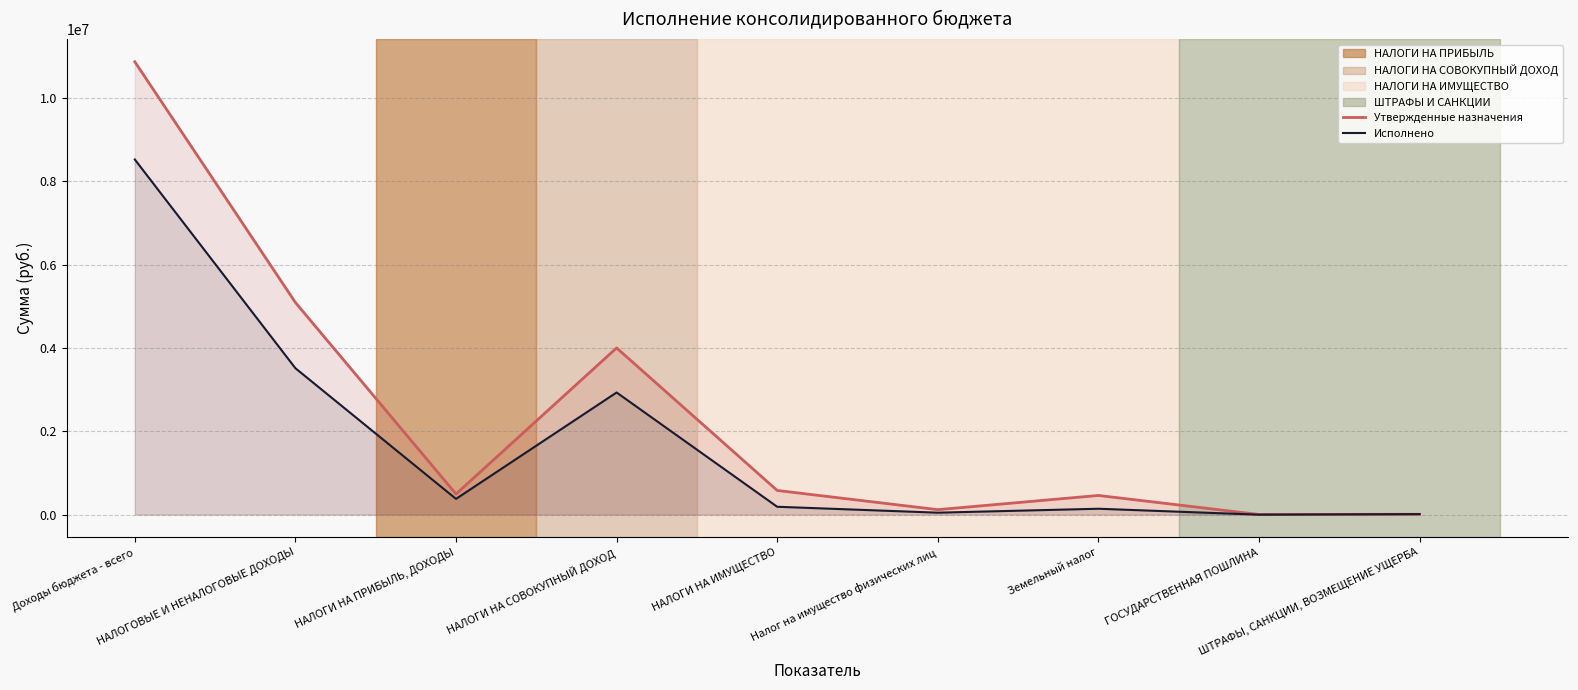

At which category is the sum across all series the highest?

Доходы бюджета - всего